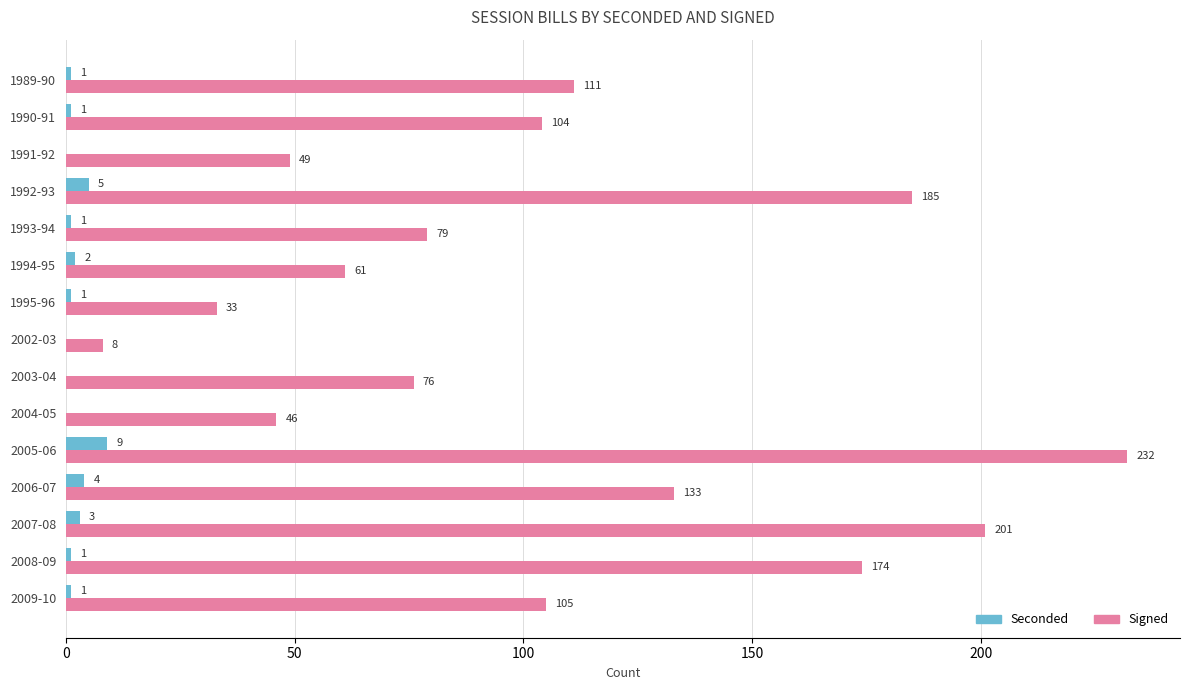

At which category is the sum across all series the highest?

2005-06